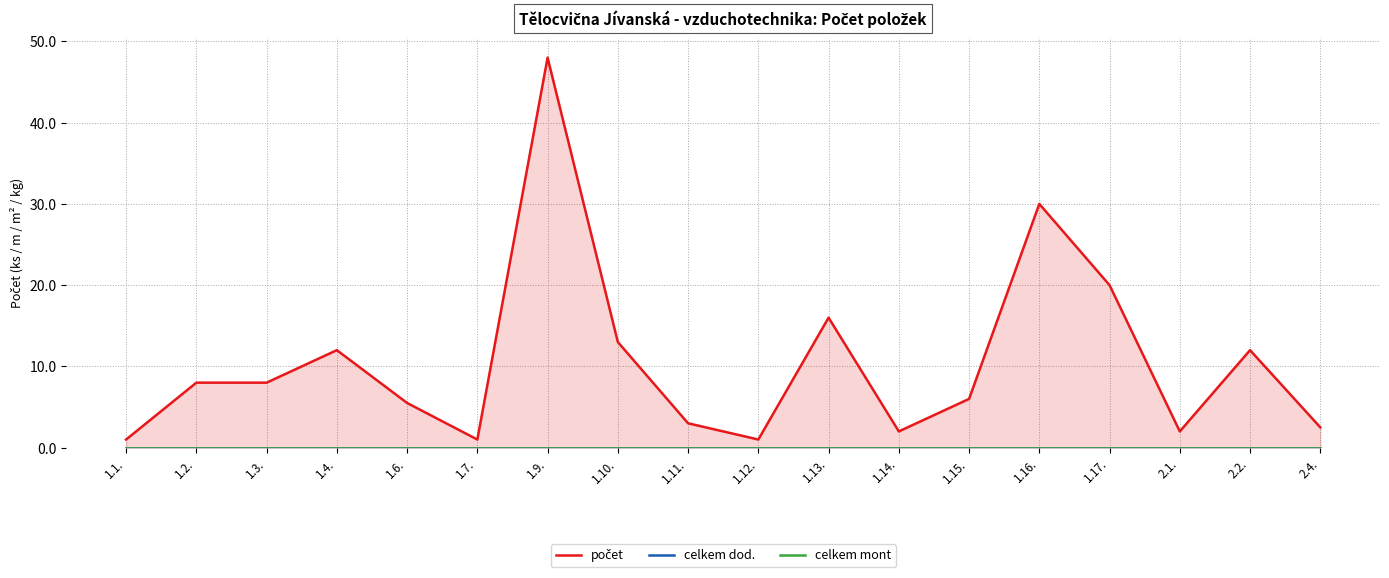

What is the label of the 6th point from the right?

1.15.